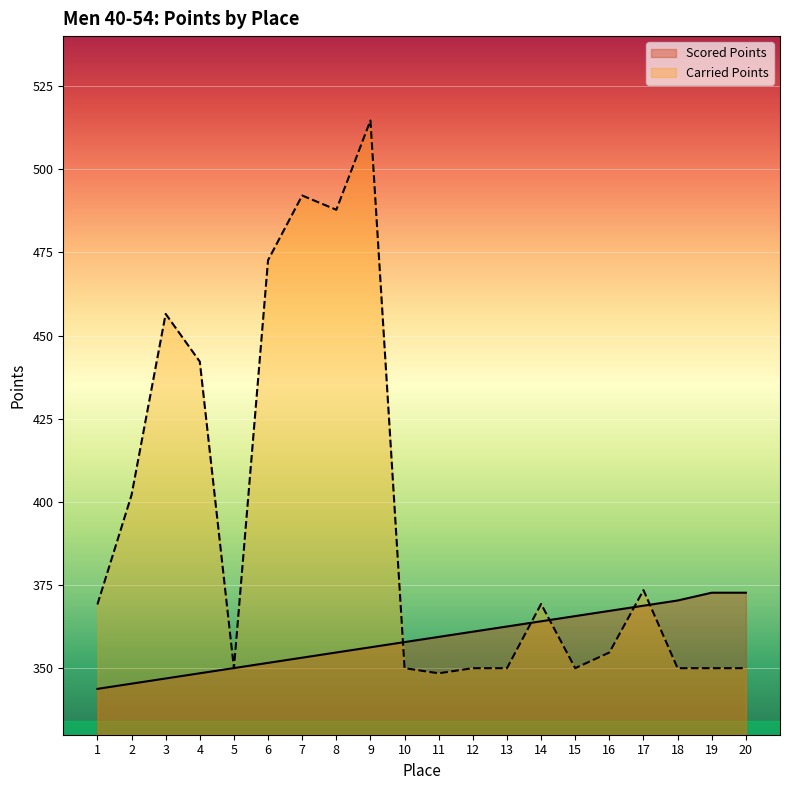

At which category does Carried Points reach its first local valley?

5